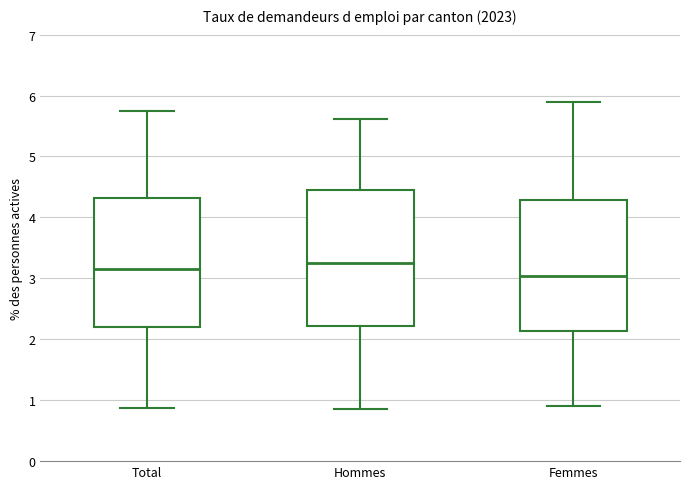

Which box's median line is the lowest?

Femmes